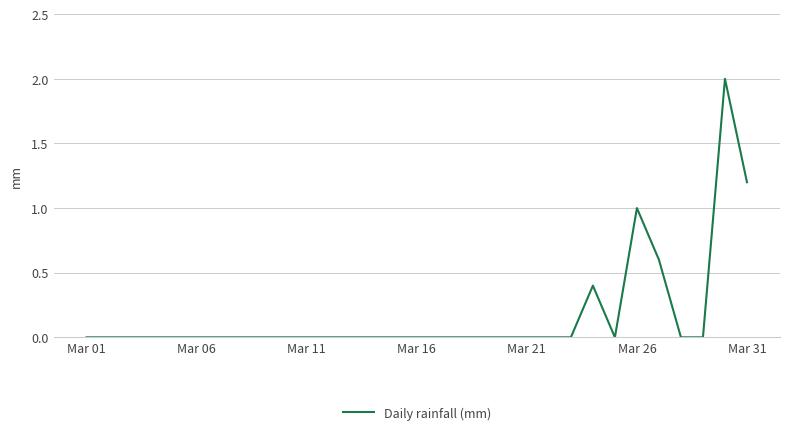

What is the difference between the maximum and minimum values?

2.0